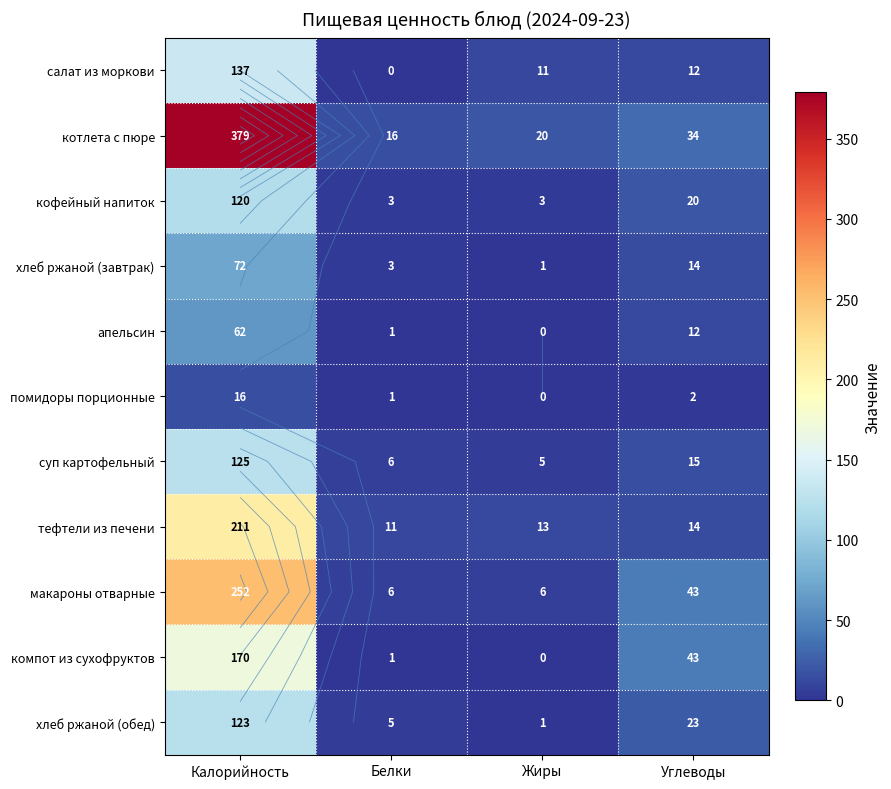

Is the value of кофейный напиток at Углеводы greater than the value of салат из моркови at Белки?

Yes